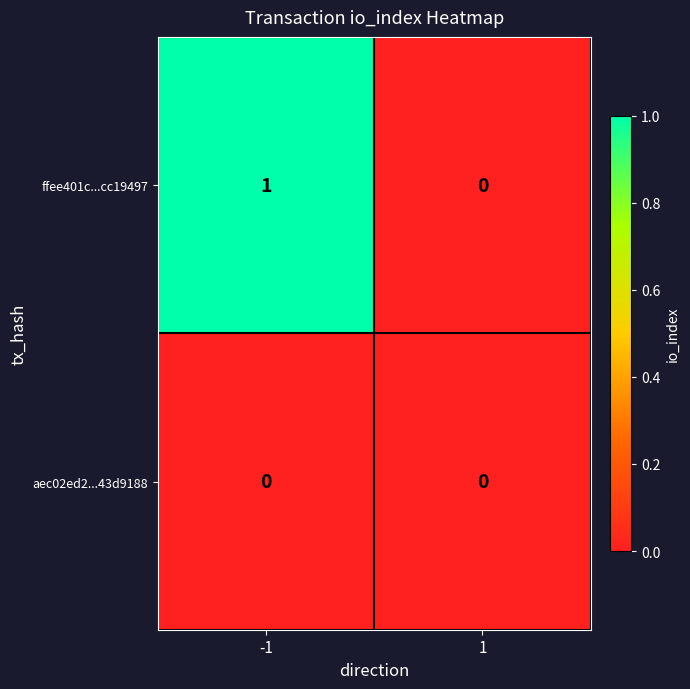

Which series has the widest spread of values?

ffee401c...cc19497